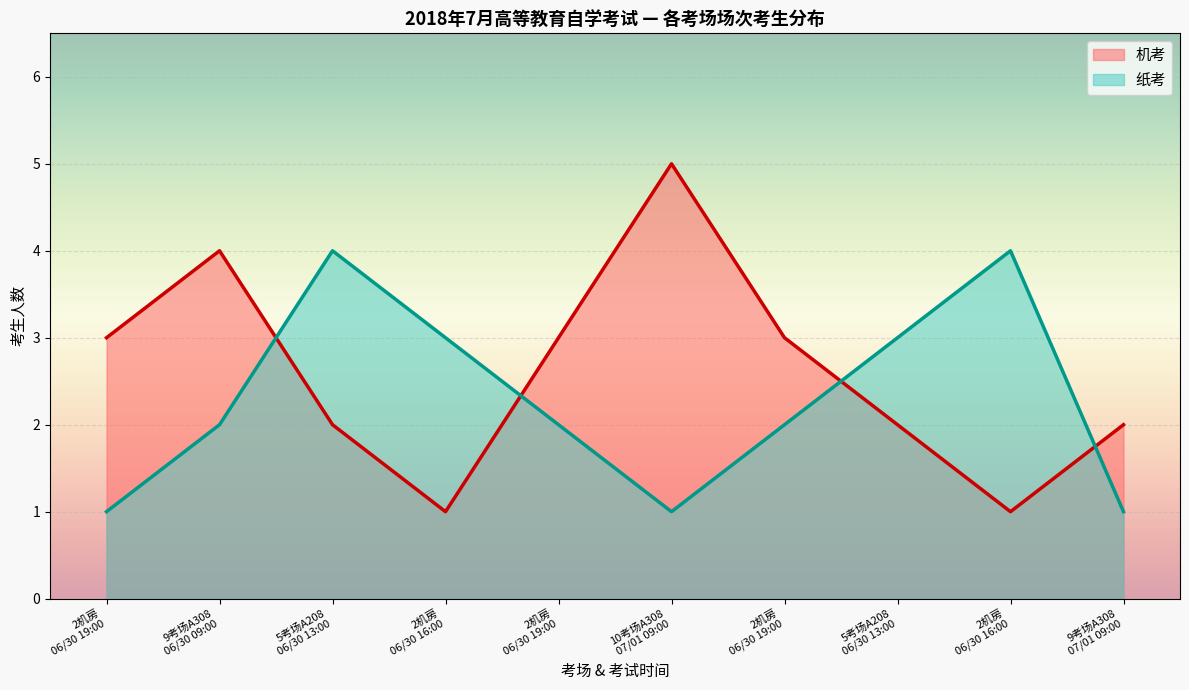

Is the value of 机考 at 5考场 A208 greater than the value of 纸考 at 9考场 A308?

No